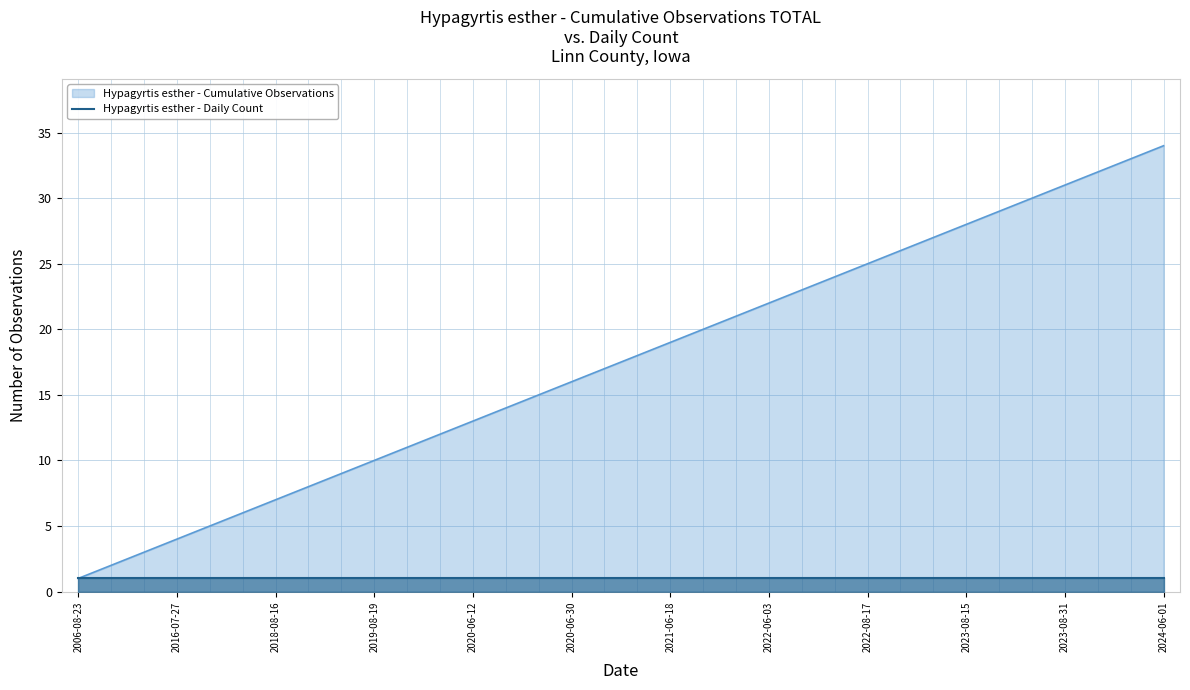

Reading right to left, what are all the values shown in this chart?

34	33	32	31	30	29	28	27	26	25	24	23	22	21	20	19	18	17	16	15	14	13	12	11	10	9	8	7	6	5	4	3	2	1